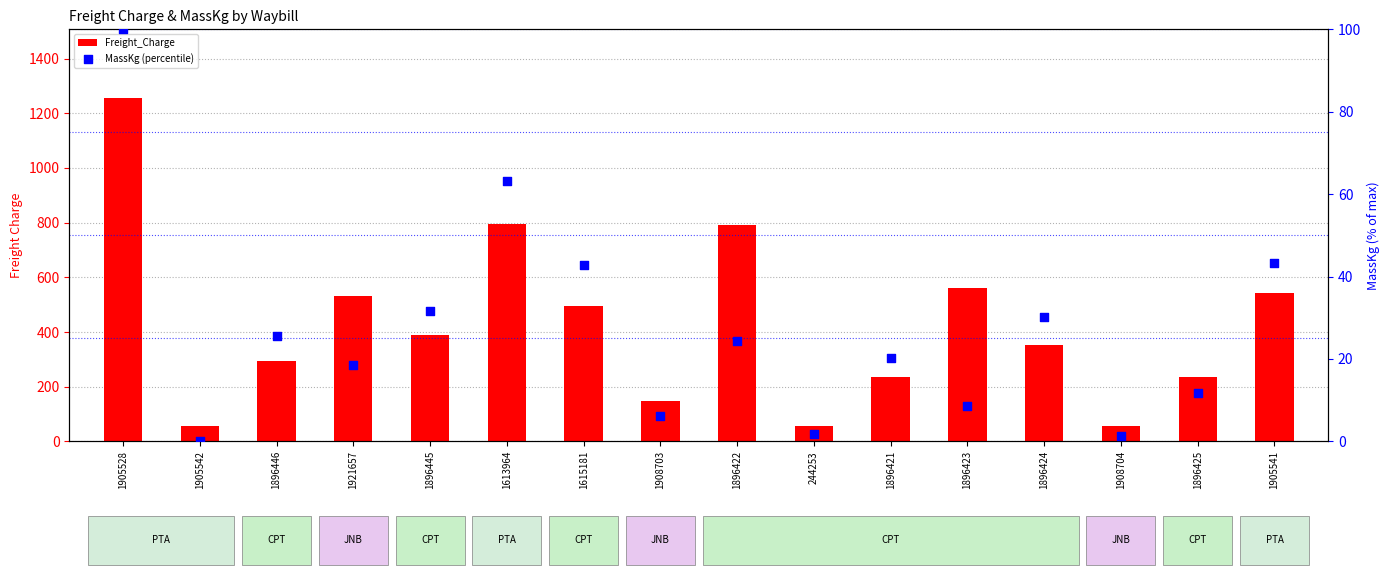

Is the value of Freight_Charge at 1908704 greater than the value of MassKg (percentile) at 1908703?

Yes